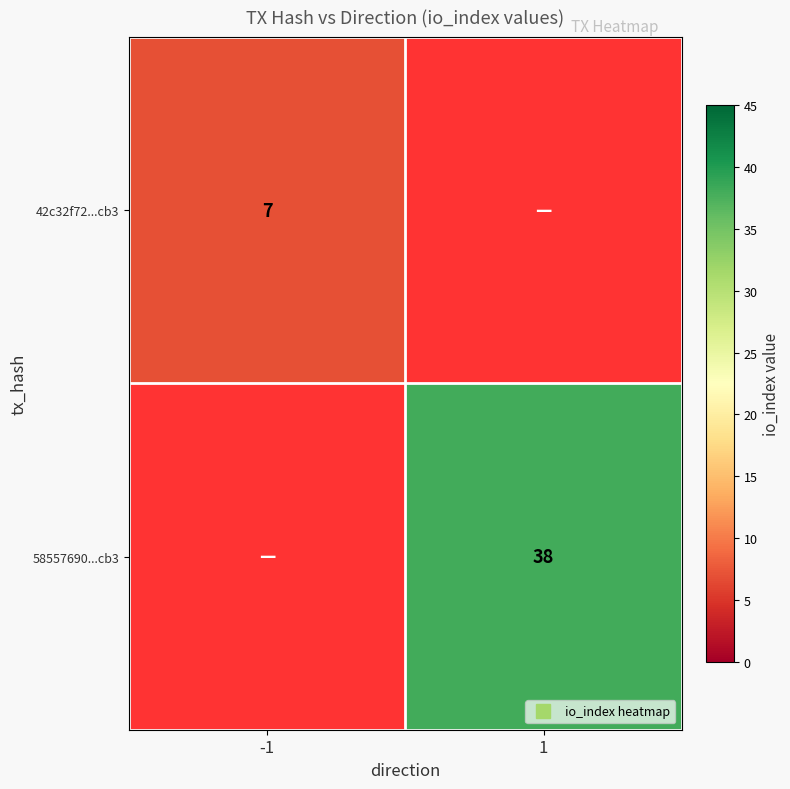

Between -1 and 1, which is larger?

1